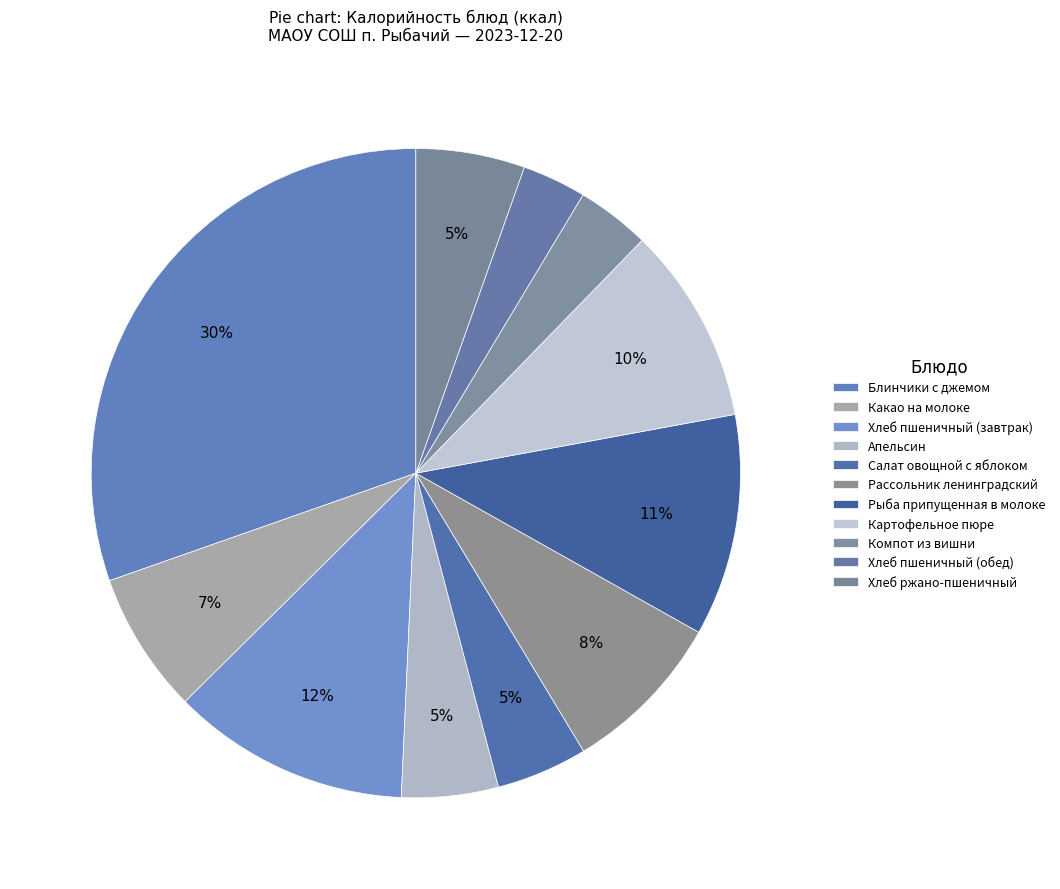

True or false: Хлеб ржано-пшеничный accounts for 5% of the total.

True